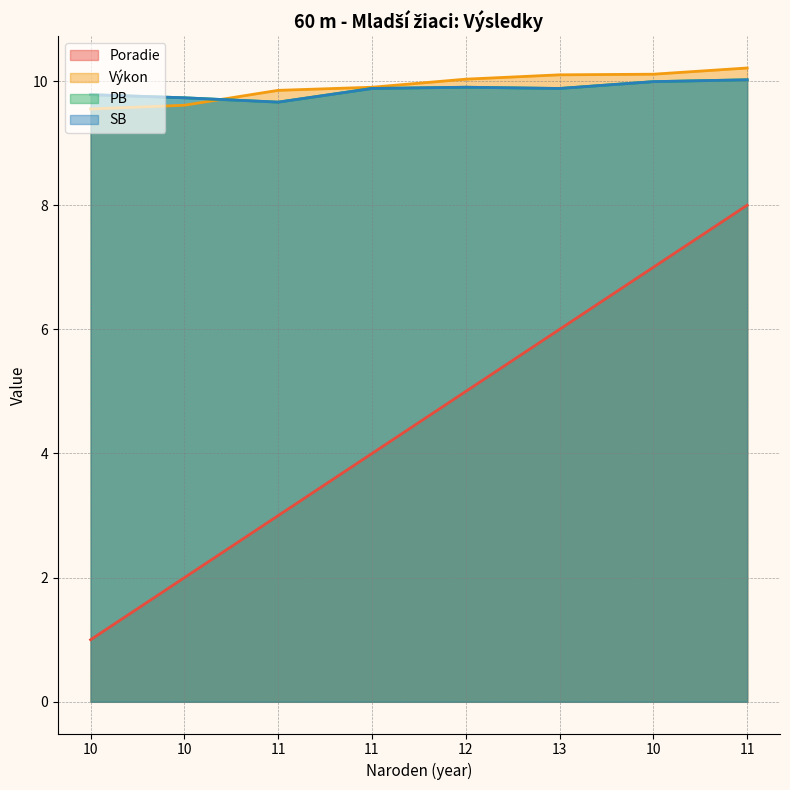

At how many categories does at least one series exceed 3?

8